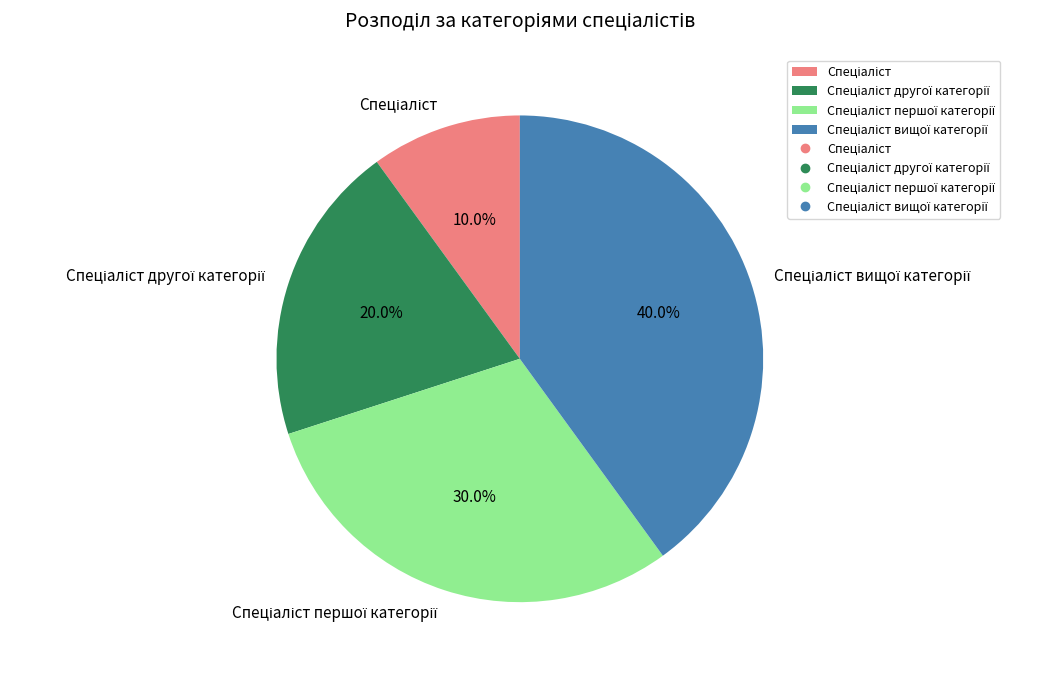

How many segments does this pie chart have?

4